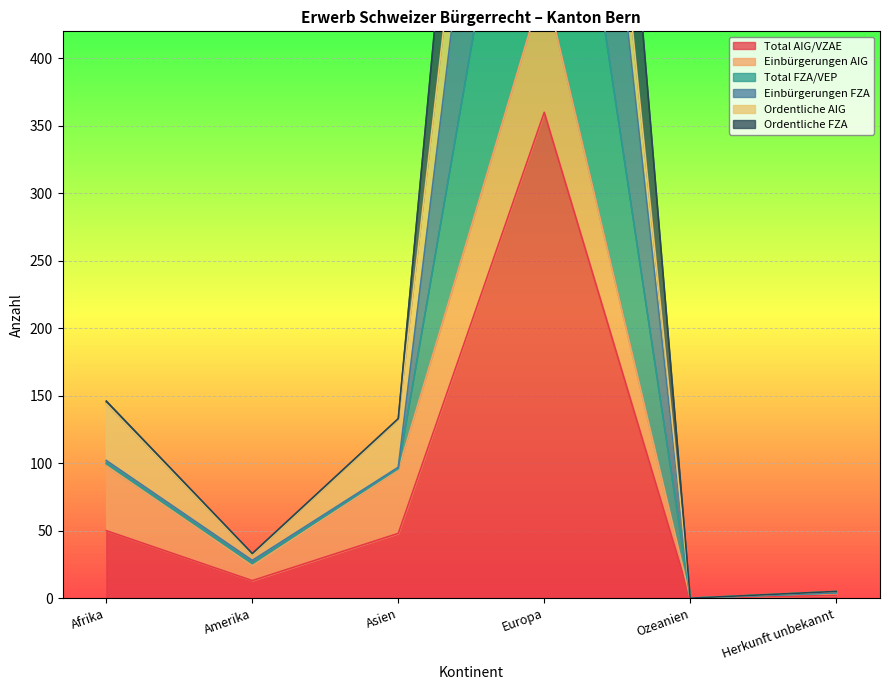

In Total AIG/VZAE, how many points are higher than both neighbors (excluding endpoints)?

1